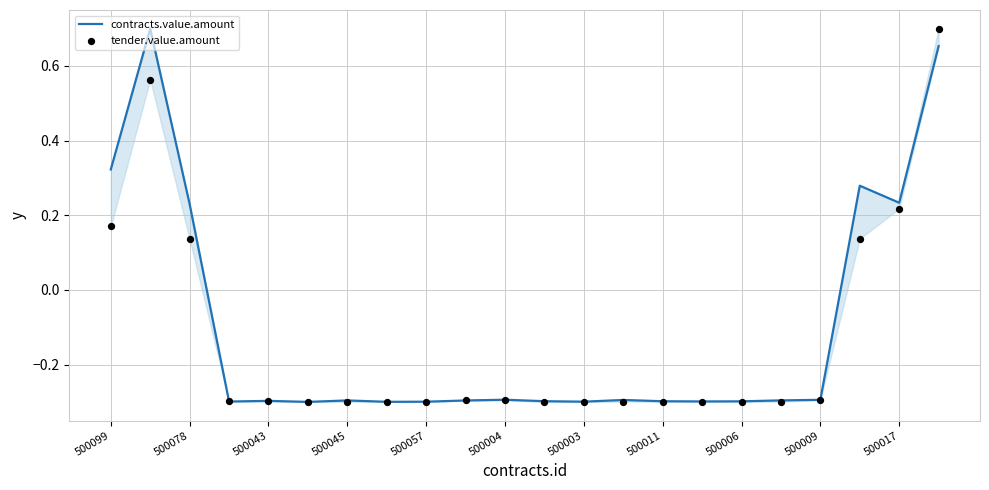

Which series has the largest Y range (max minus min)?

contracts.value.amount